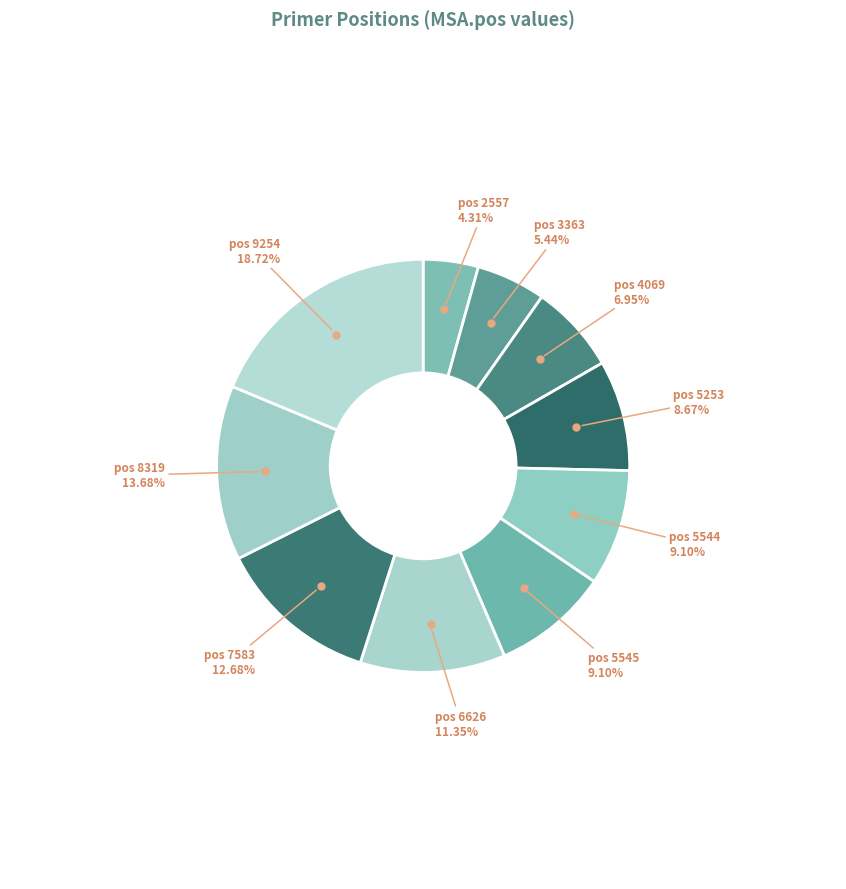

How many segments does this pie chart have?

10